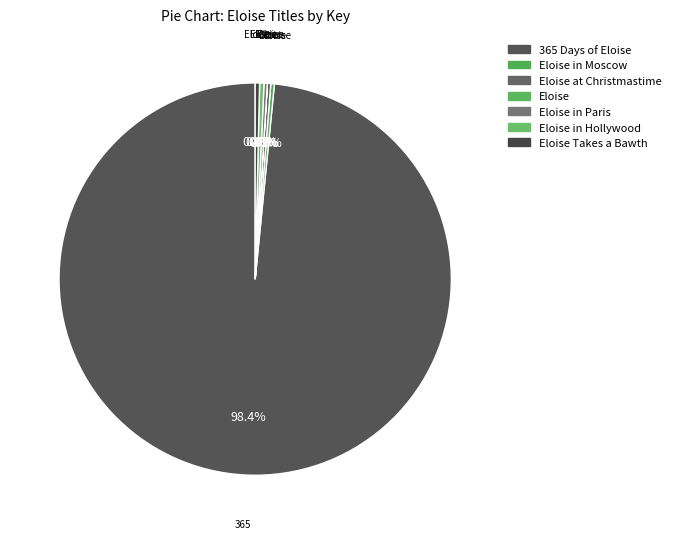

To the nearest percent, what is the average slice percentage?

14%